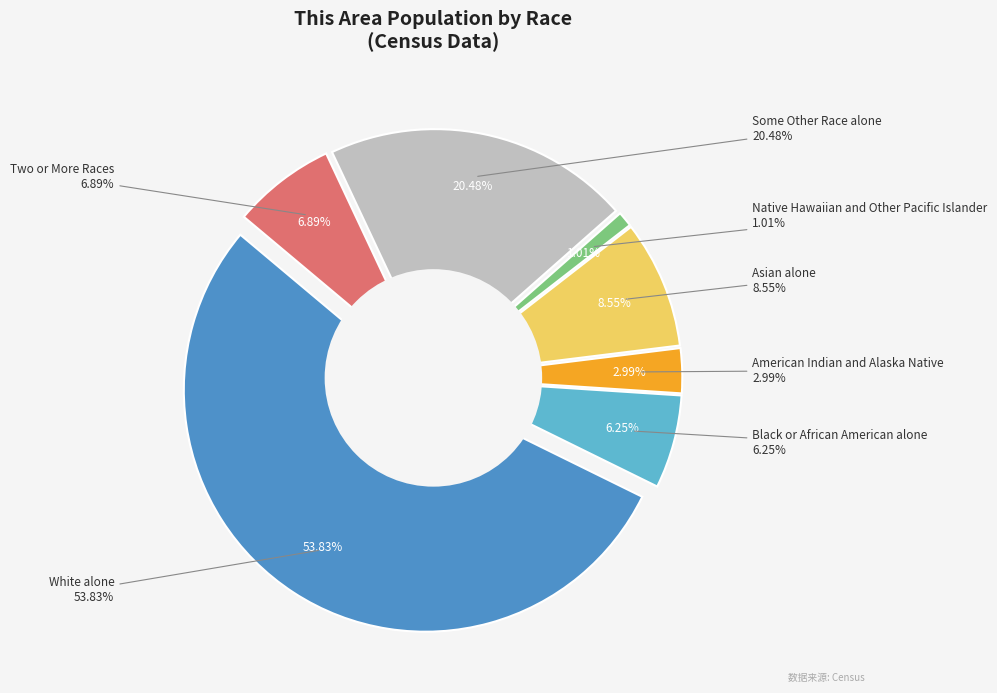

Which slice is the smallest?

Native Hawaiian and Other Pacific Islander